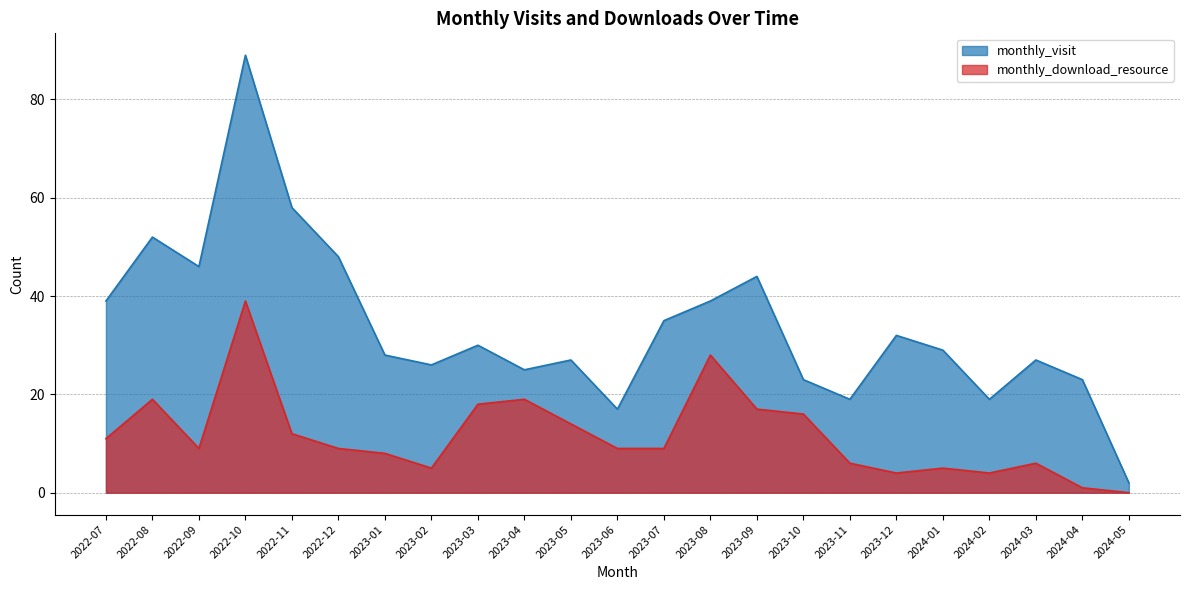

Where is monthly_visit nearest to the value 45?

2022-09